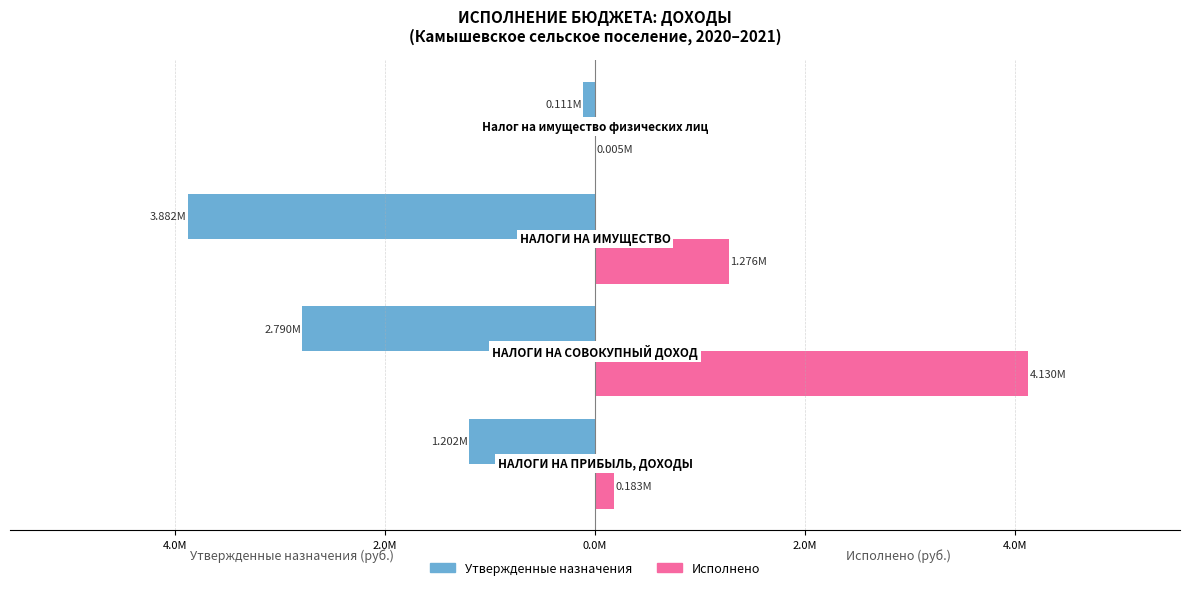

What are all the series names shown in the legend?

Утвержденные назначения, Исполнено